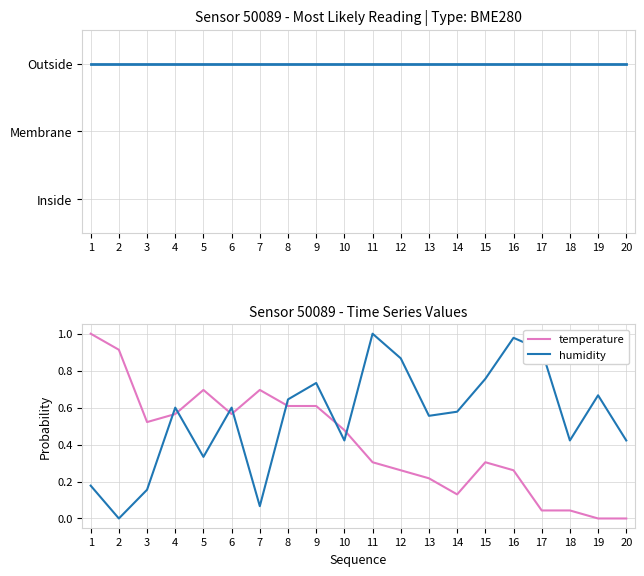

What are all the series names shown in the legend?

humidity, temperature